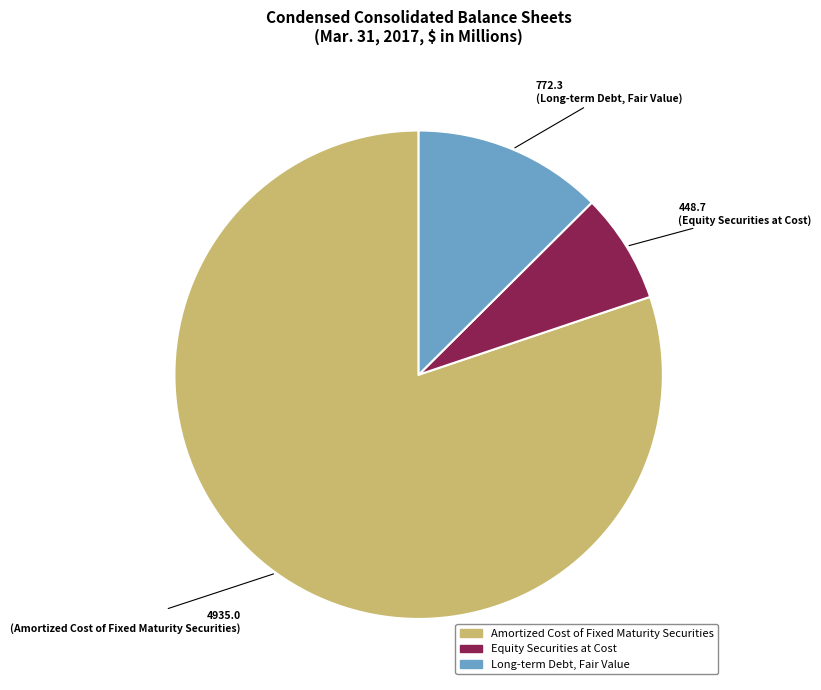

Rank the categories by value from highest to lowest.

Amortized Cost of Fixed Maturity Securities, Long-term Debt, Fair Value, Equity Securities at Cost